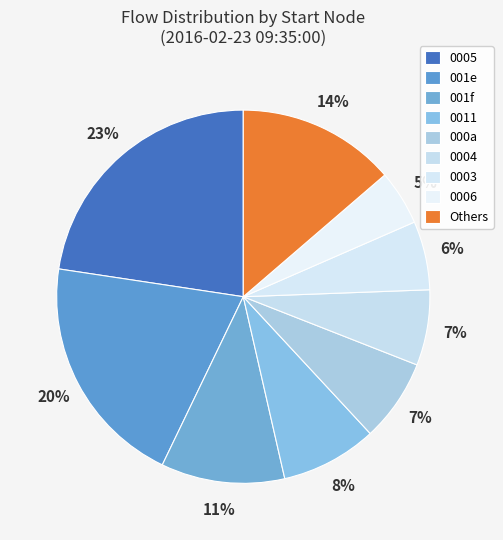

Count the number of slices in the pie.

9